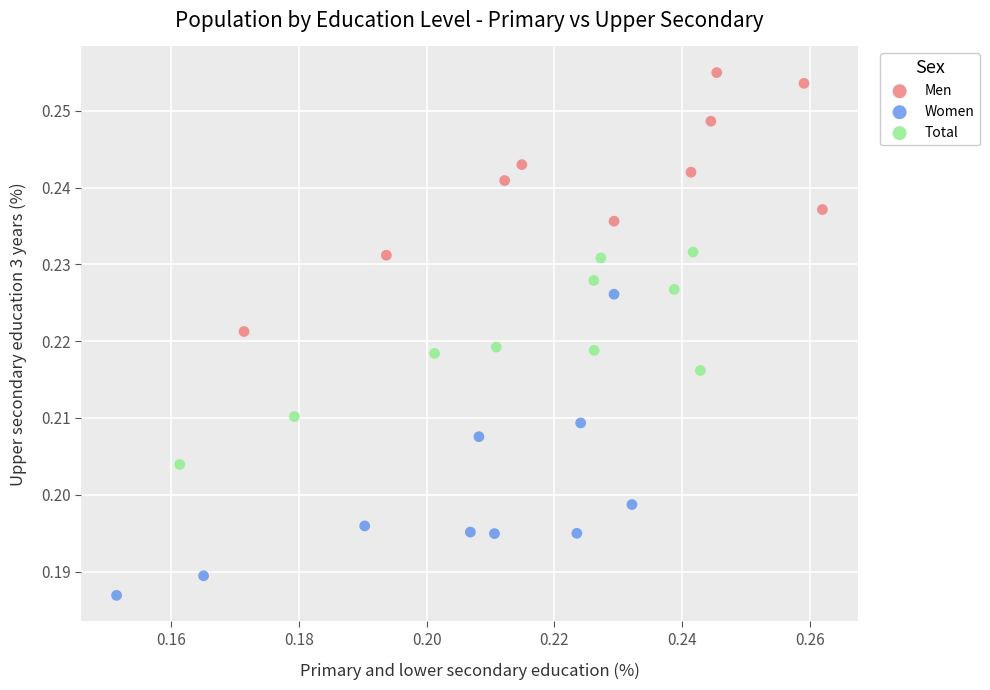

What are all the series names shown in the legend?

Men, Women, Total